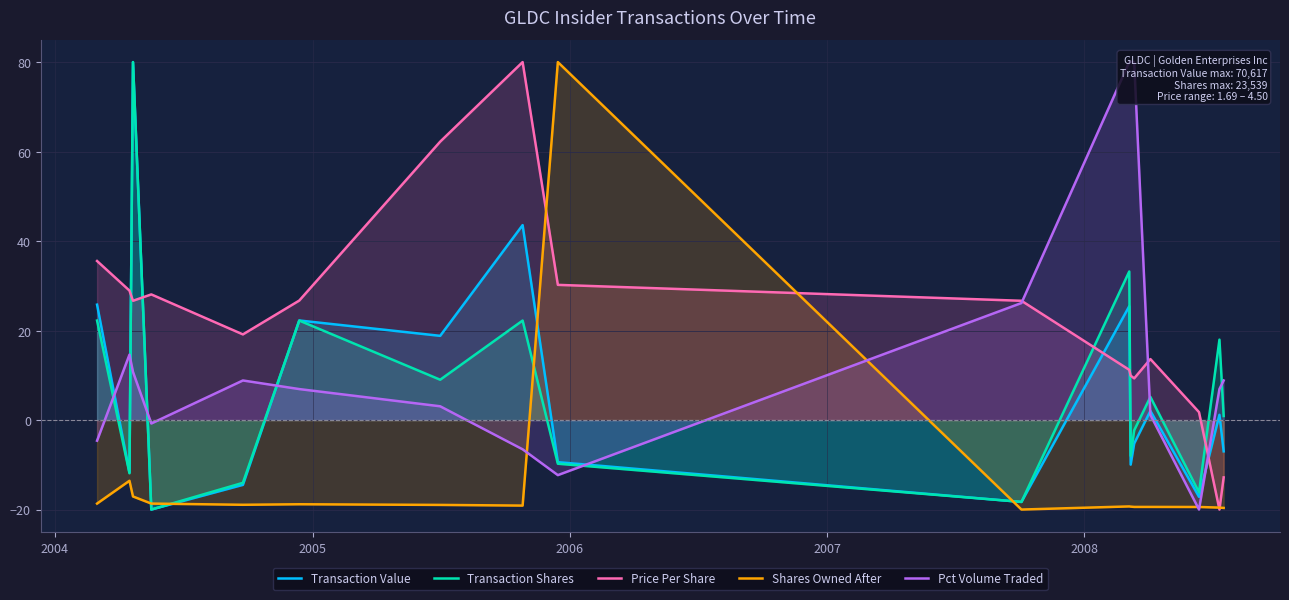

How many times do Transaction Shares and Price Per Share cross each other?

5